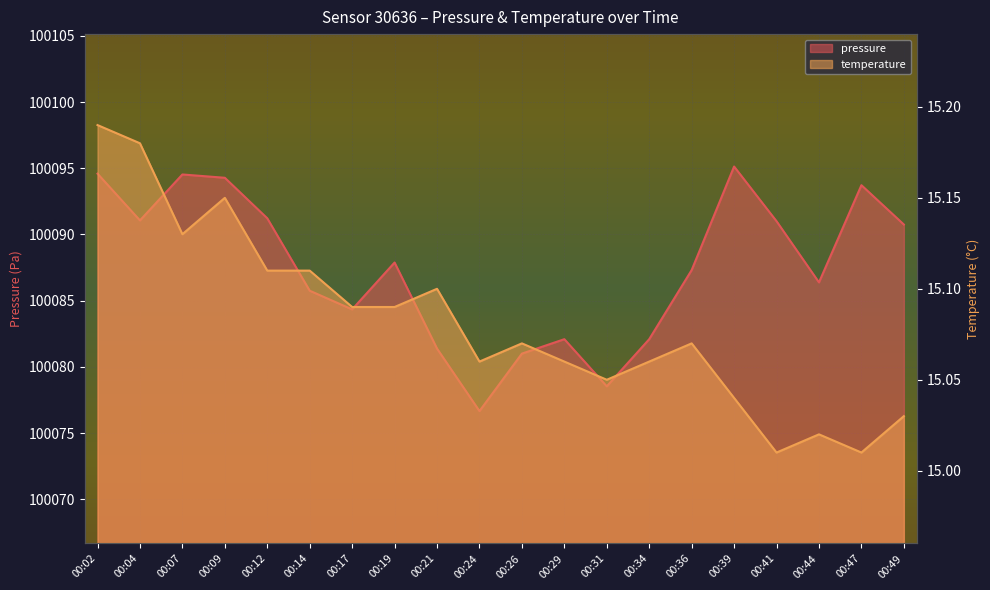

Which category has the lowest value in the temperature series?

00:41